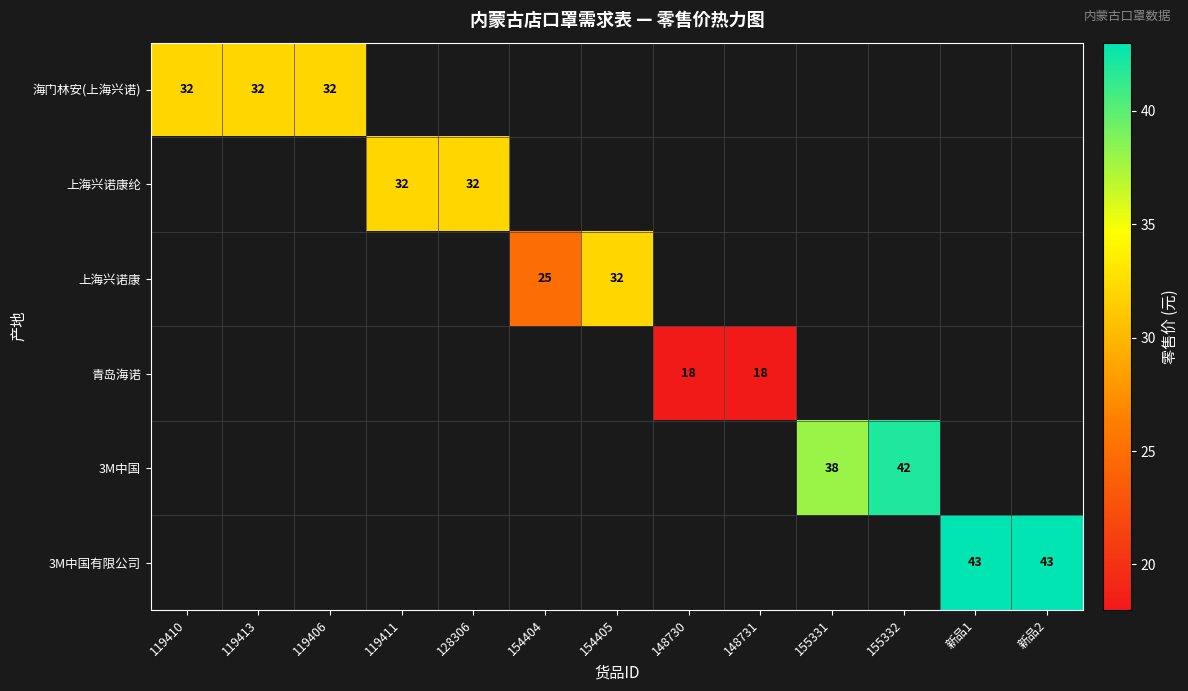

What is the smallest value displayed?

18.0